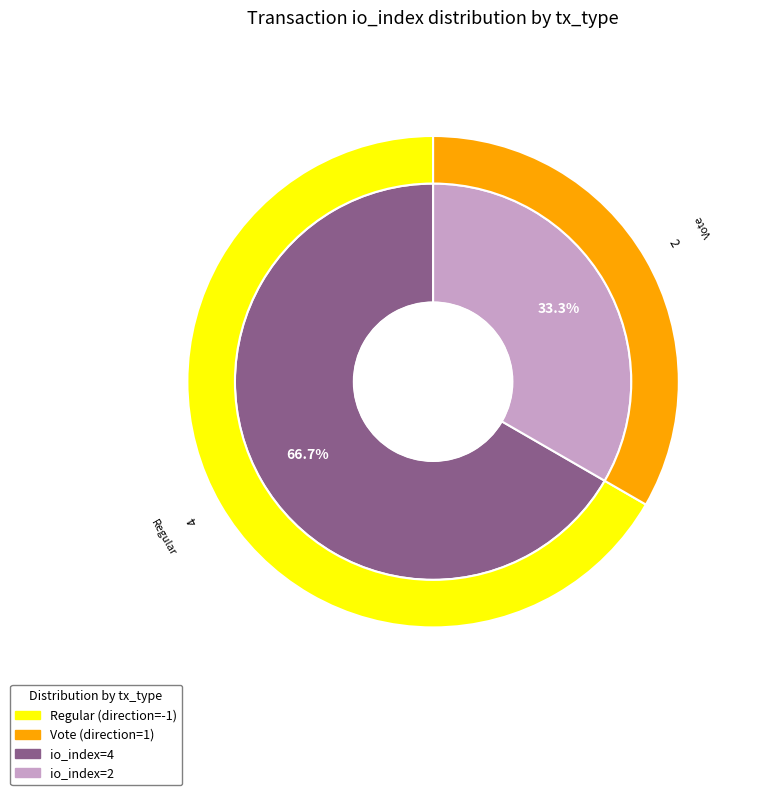

What is the ratio of the value at Regular to the value at Vote?

2.0